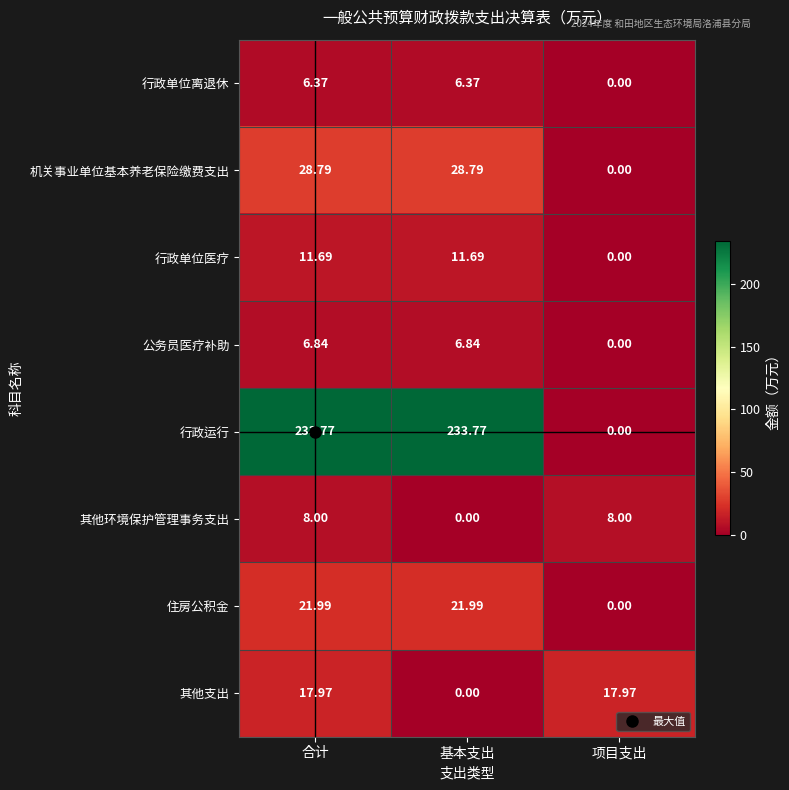

How many data points in 行政单位医疗 are less than 11?

1